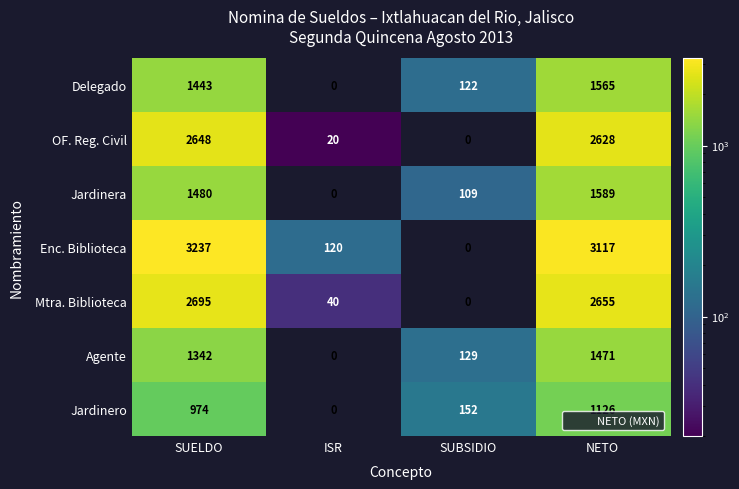

How many data points does each series have?

4